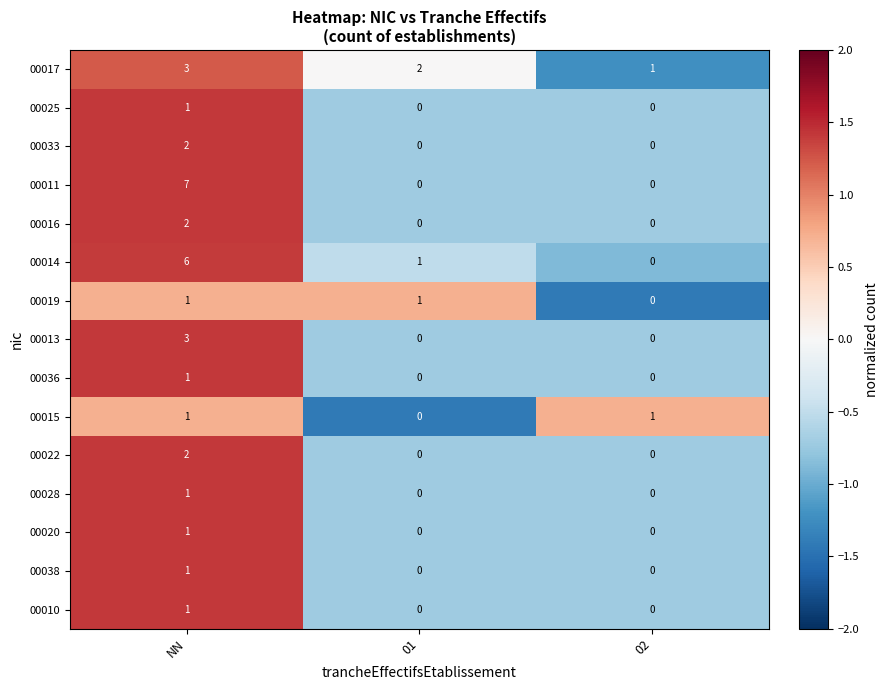

What is the maximum value shown in the chart?

7